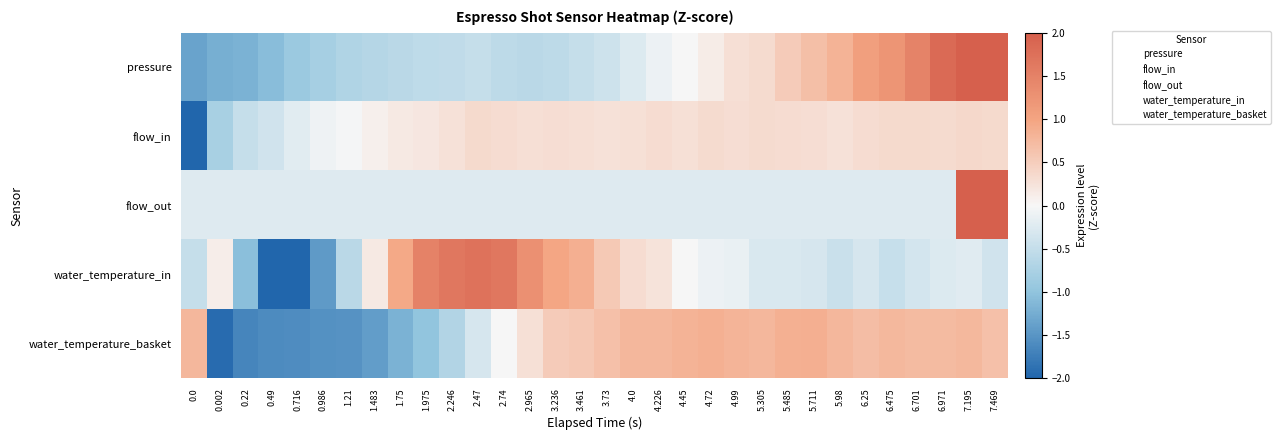

Which series changed the most between 4.0 and 6.25?

pressure